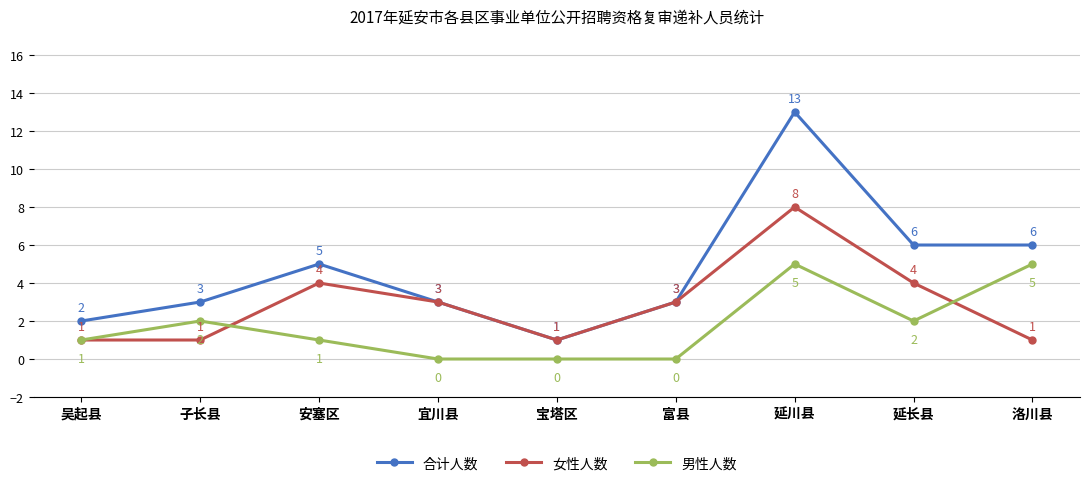

Reading left to right, transcribe all the data shown in this chart.

合计人数: 吴起县=2	子长县=3	安塞区=5	宜川县=3	宝塔区=1	富县=3	延川县=13	延长县=6	洛川县=6
女性人数: 吴起县=1	子长县=1	安塞区=4	宜川县=3	宝塔区=1	富县=3	延川县=8	延长县=4	洛川县=1
男性人数: 吴起县=1	子长县=2	安塞区=1	宜川县=0	宝塔区=0	富县=0	延川县=5	延长县=2	洛川县=5